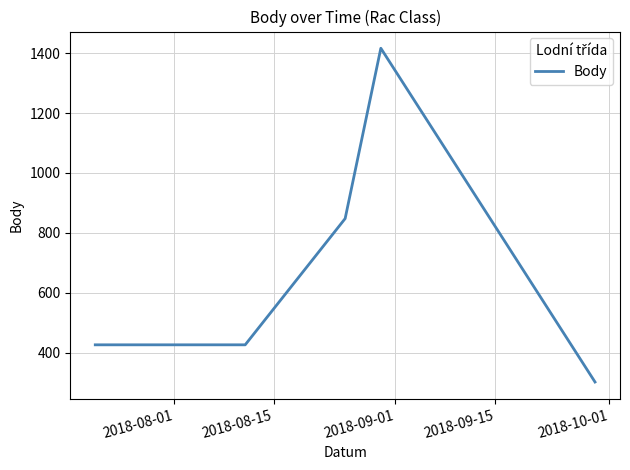

What is the difference between the maximum and minimum values?

1113